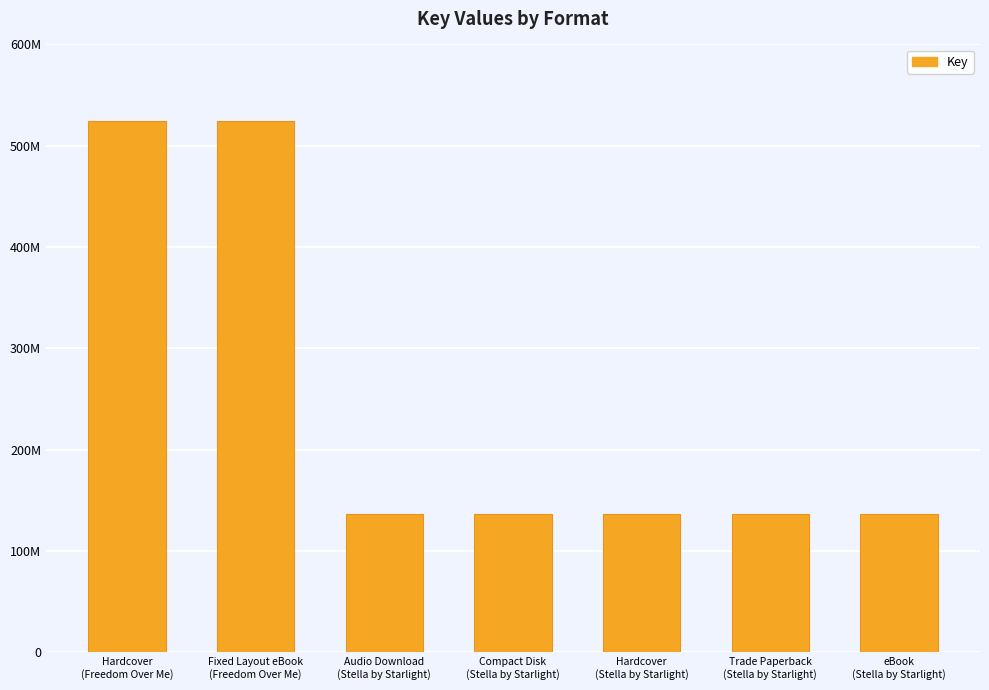

How many values are between 136319476 and 524910805?

7